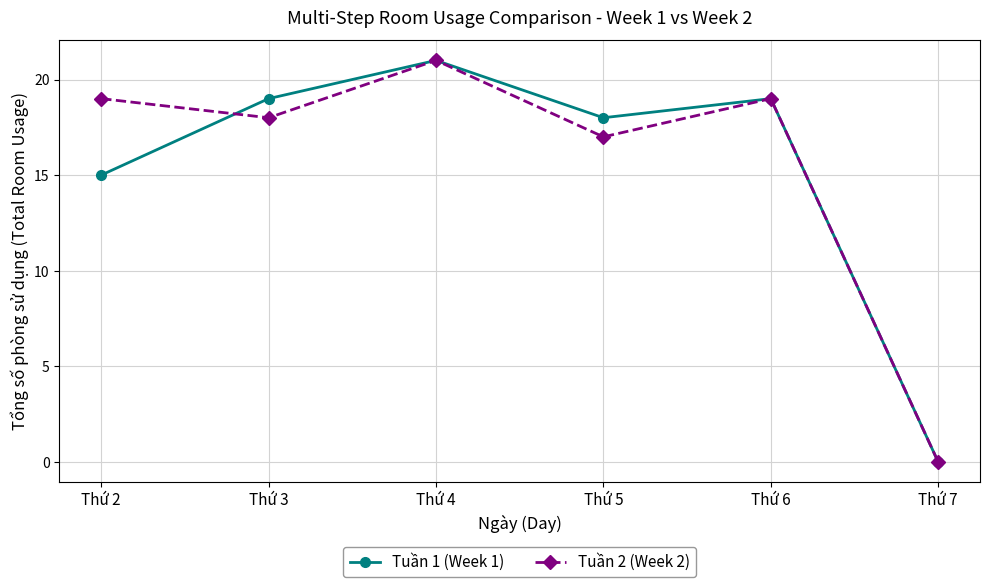

Rank the series by their average value, from lowest to highest.

Tuần 1 (Week 1), Tuần 2 (Week 2)